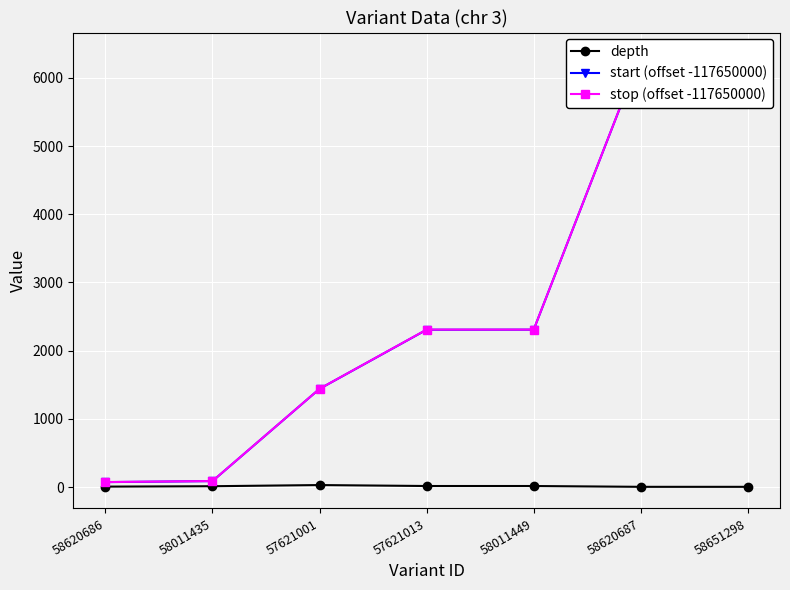

Is it true that stop (offset -117650000) equals 88 at 58011435?

True